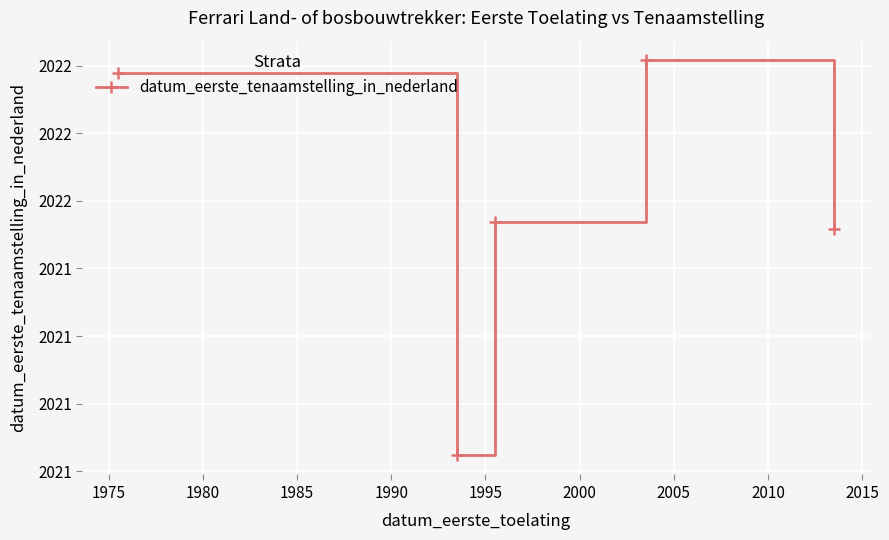

What is the sum of all values?

10109.9